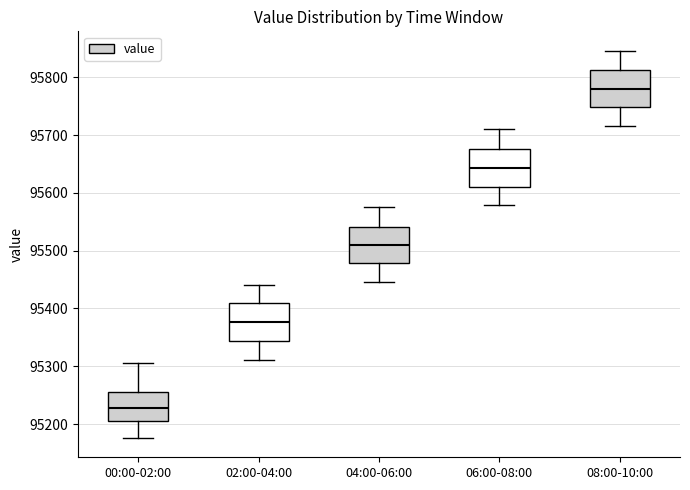

Reading left to right, read every box against the y-axis: the position of its median line, the range the box covers, and the ends of its whiskers. The values are not printed on the chart, so give them approximately, as read against the axis.

00:00-02:00: median 95230, box 95210 to 95260, whiskers 95180 to 95310
02:00-04:00: median 95380, box 95340 to 95410, whiskers 95310 to 95440
04:00-06:00: median 95510, box 95480 to 95540, whiskers 95450 to 95580
06:00-08:00: median 95640, box 95610 to 95680, whiskers 95580 to 95710
08:00-10:00: median 95780, box 95750 to 95810, whiskers 95720 to 95850